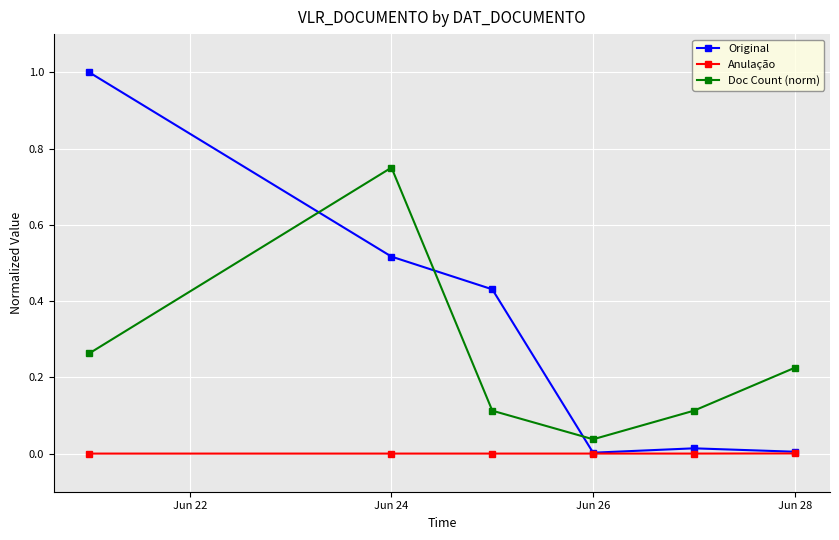

List the series in order of their peak value, lowest first.

Anulação, Doc Count (norm), Original